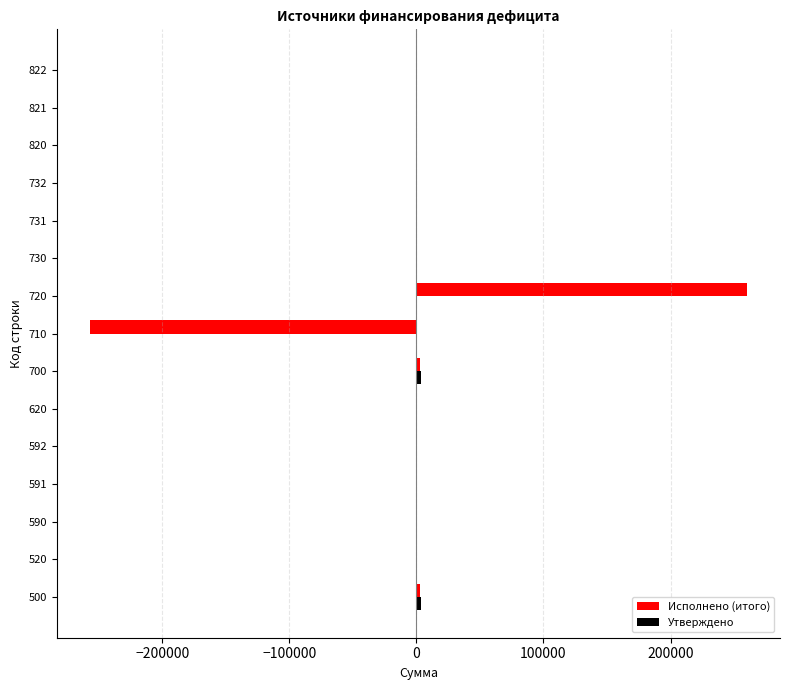

What is the highest value of the Исполнено (итого) series?

260268.5